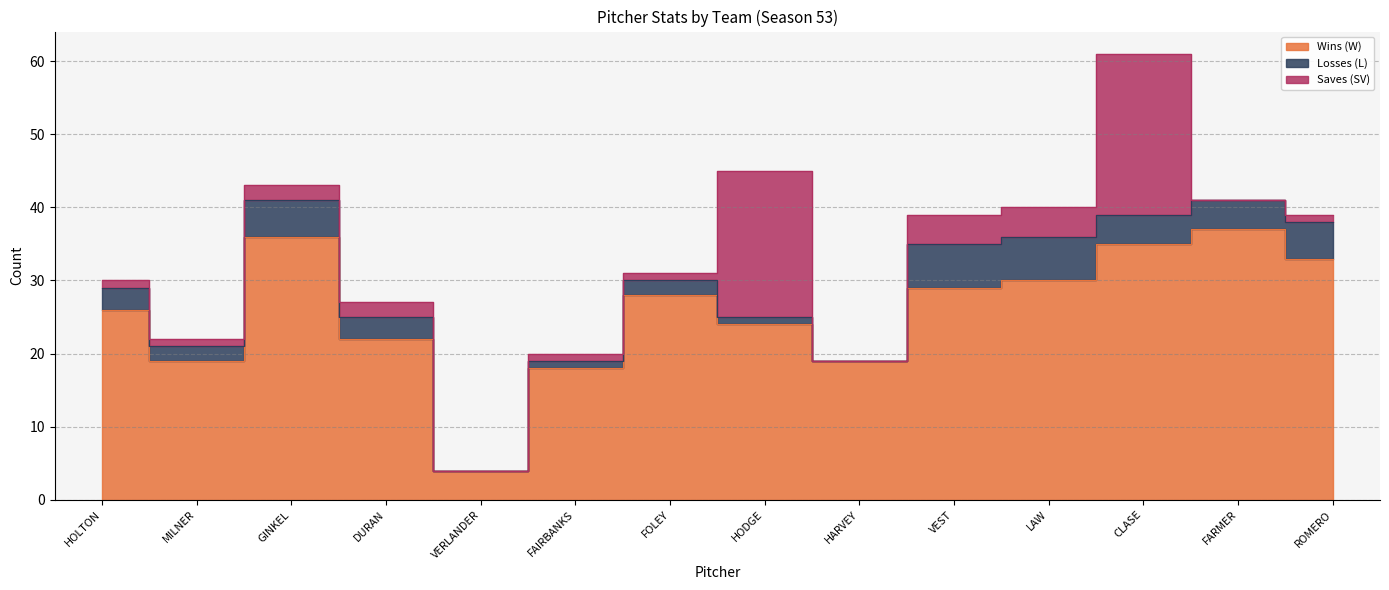

Reading right to left, list all the values displayed in this chart.

Wins (W): 33	37	35	30	29	19	24	28	18	4	22	36	19	26
Losses (L): 5	4	4	6	6	0	1	2	1	0	3	5	2	3
Saves (SV): 1	0	22	4	4	0	20	1	1	0	2	2	1	1